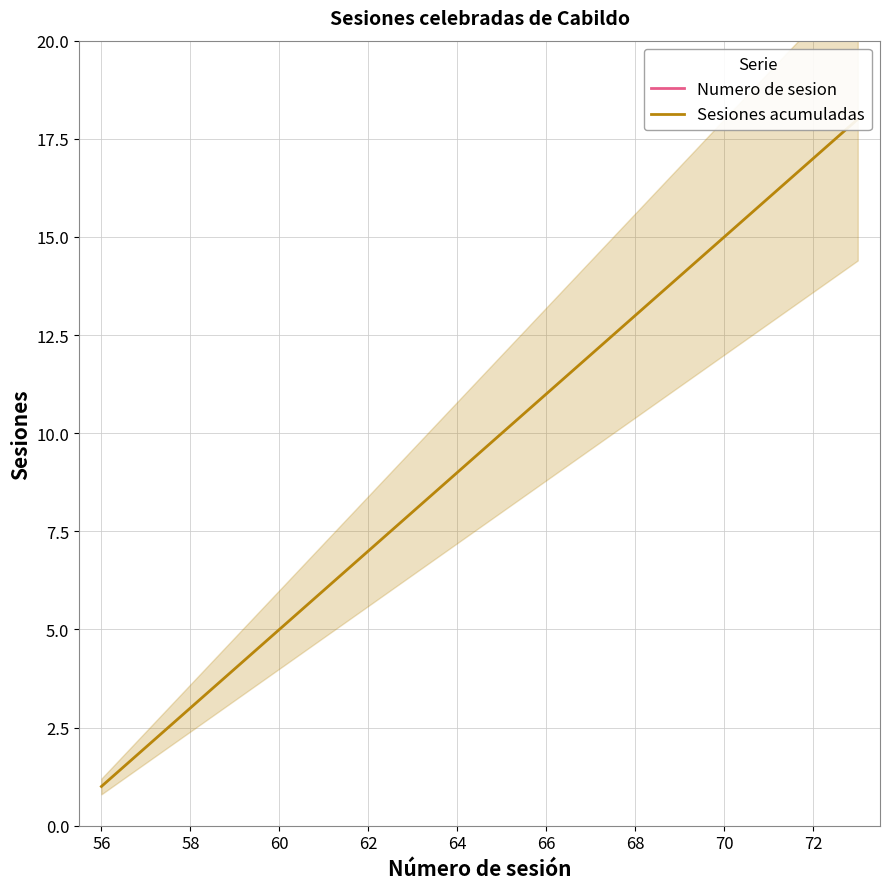

Which series has the largest total across all categories?

Numero de sesion